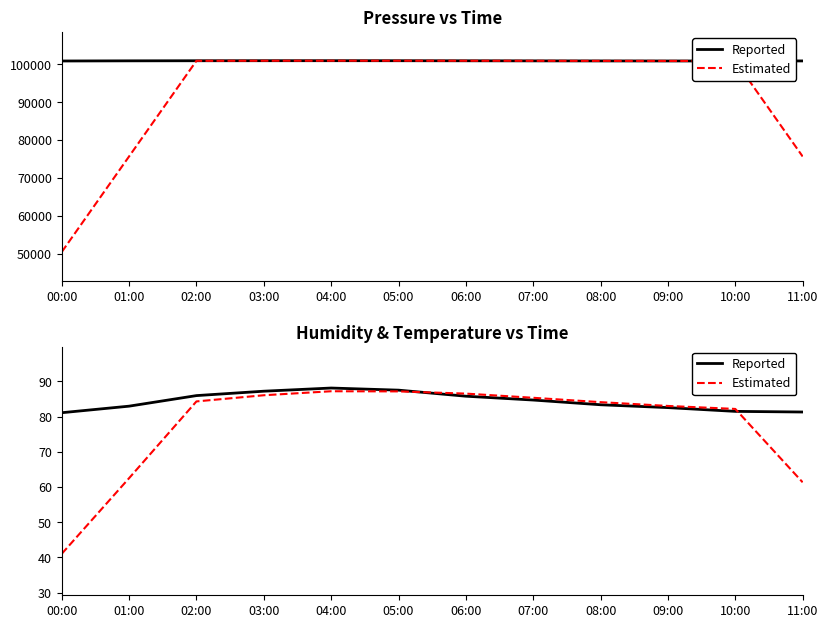

What position from the right is 00:00?

12